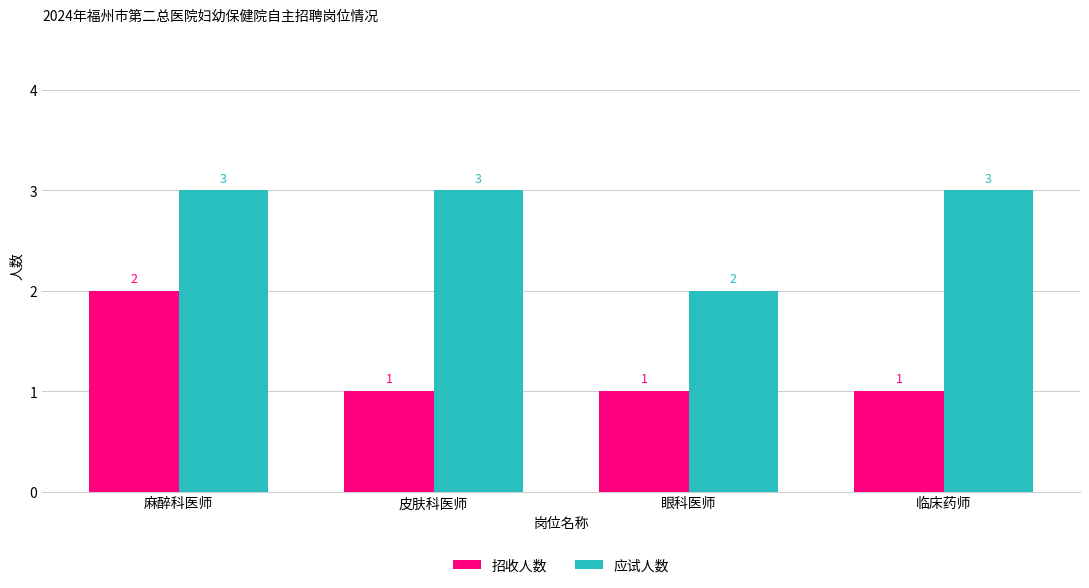

Which series changed the most between 皮肤科医师 and 眼科医师?

应试人数